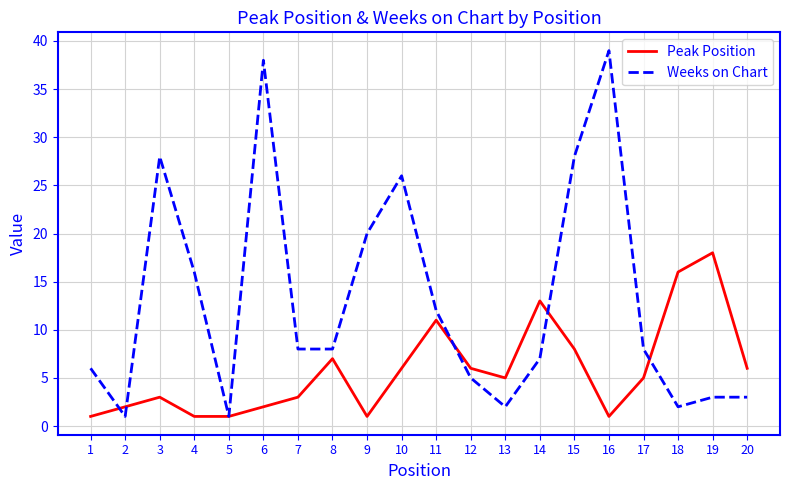

Which series ends up on top after the final intersection of Weeks on Chart and Peak Position?

Peak Position